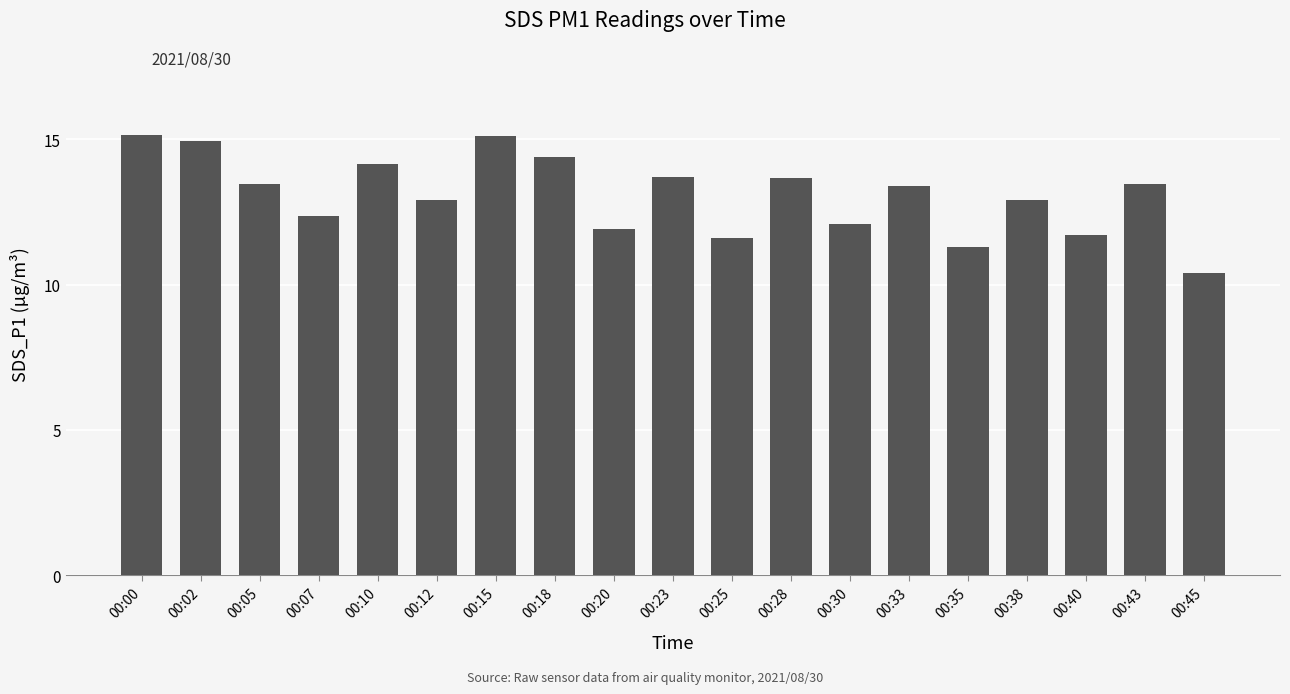

What is the value of the 16th bar from the left?

12.9